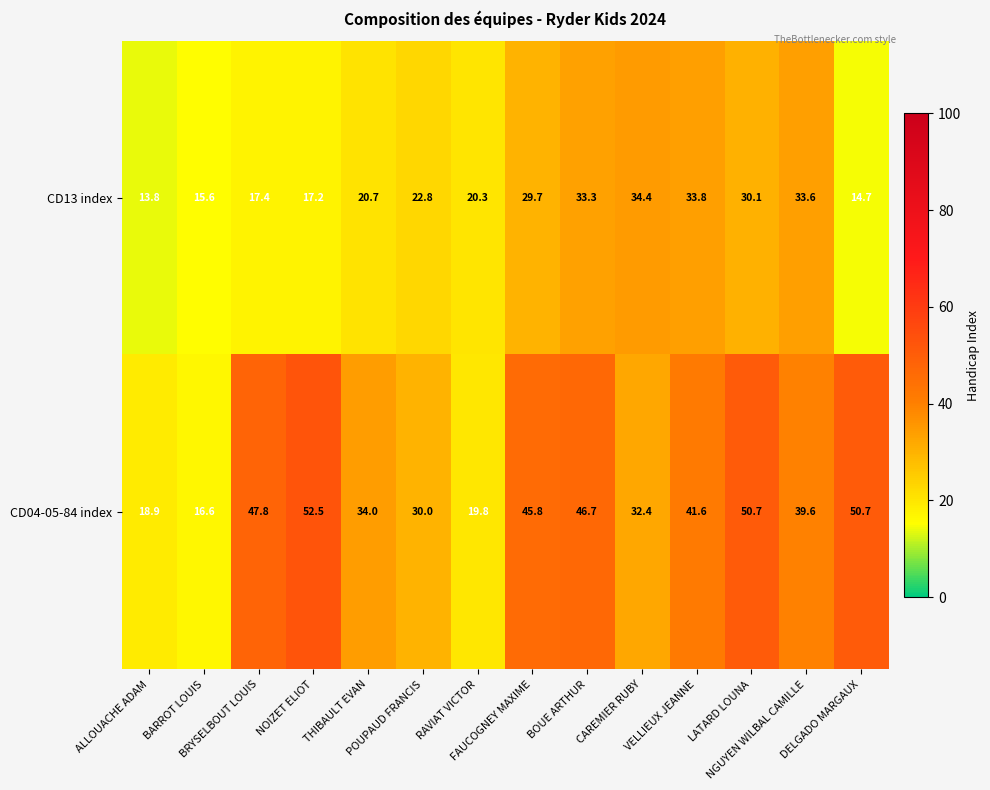

How many categories are shown in the chart?

14